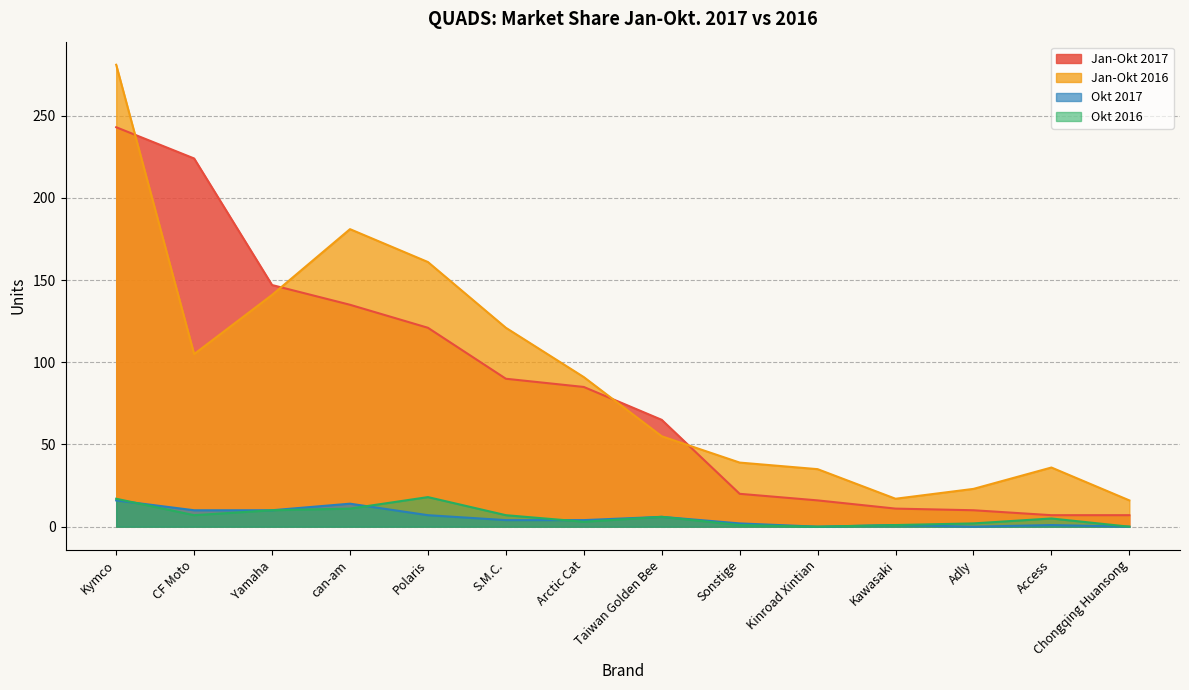

What is the spread (max minus min) of values at Taiwan Golden Bee?

59